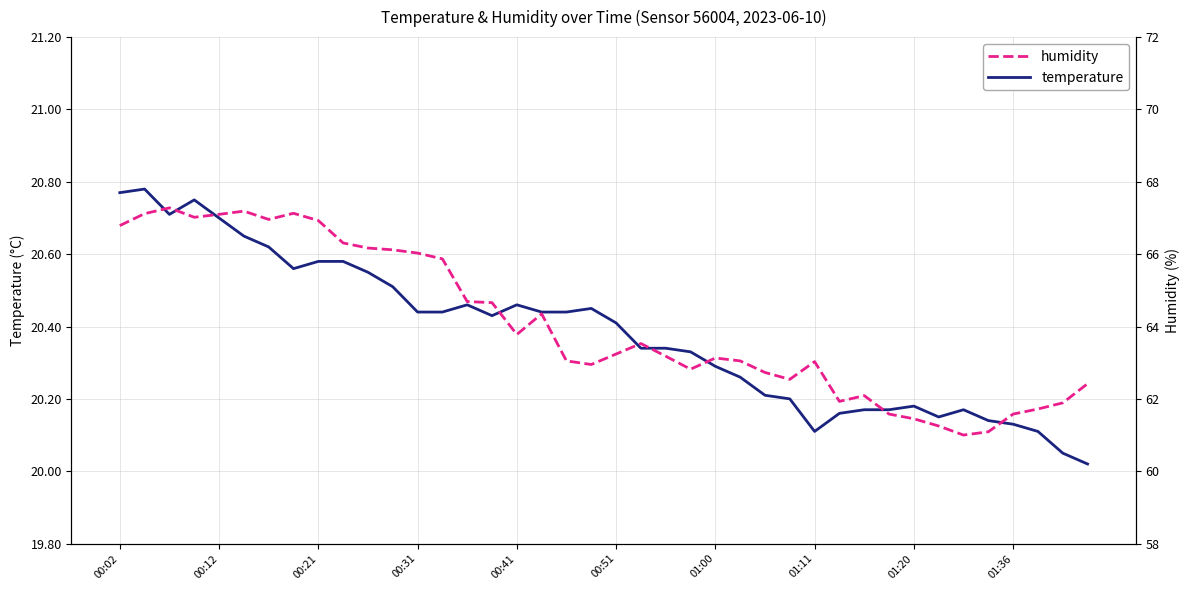

How many values in the humidity series exceed 63?

25